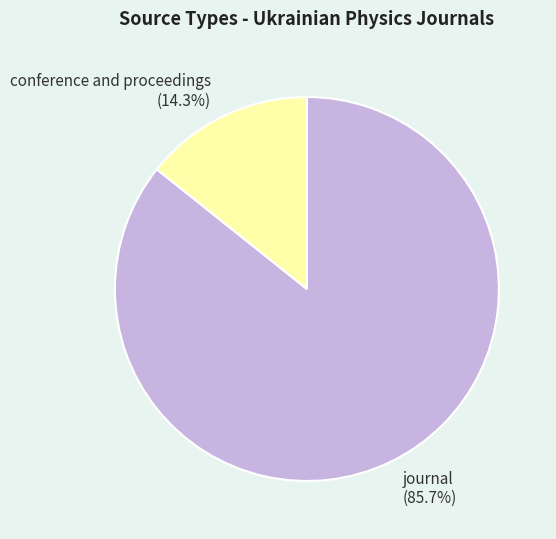

What percentage is NOT represented by journal?

14.3%